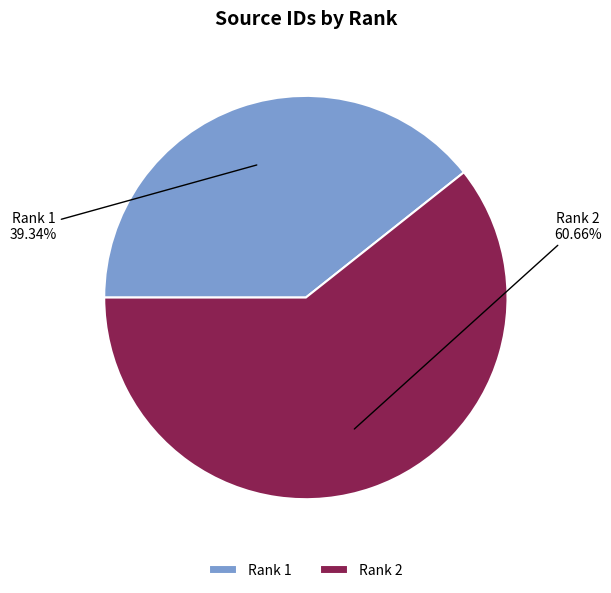

Which slice represents more than half of the pie?

Rank 2